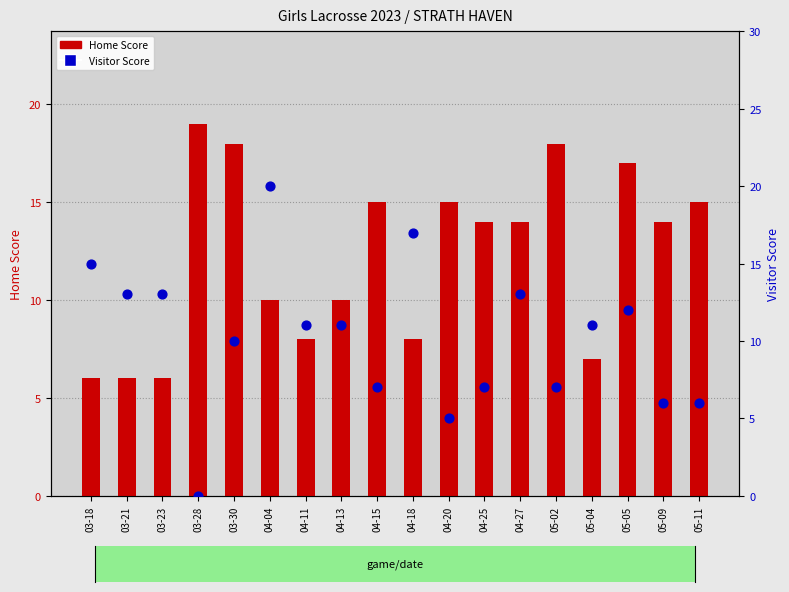

Which series has the largest total across all categories?

Home Score